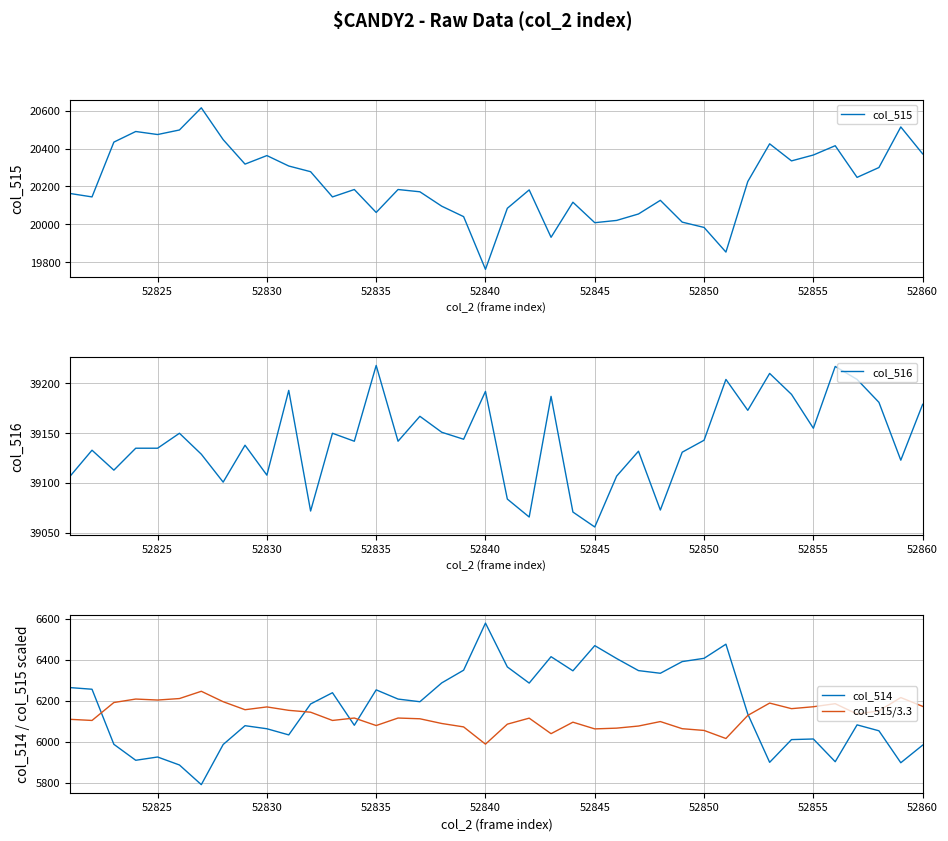

Reading left to right, list all the values displayed in this chart.

col_515: 20163.0	20145.0	20434.0	20490.0	20474.0	20498.0	20615.0	20447.0	20318.0	20363.0	20308.0	20278.0	20145.0	20184.0	20063.0	20184.0	20172.0	20096.0	20041.0	19763.0	20085.0	20182.0	19932.0	20117.0	20009.0	20021.0	20055.0	20127.0	20012.0	19984.0	19854.0	20226.0	20425.0	20335.0	20366.0	20415.0	20248.0	20300.0	20514.0	20372.0
col_516: 39107.0	39133.0	39113.0	39135.0	39135.0	39150.0	39129.0	39101.0	39138.0	39108.0	39193.0	39072.0	39150.0	39142.0	39218.0	39142.0	39167.0	39151.0	39144.0	39192.0	39084.0	39066.0	39187.0	39071.0	39056.0	39107.0	39132.0	39073.0	39131.0	39143.0	39204.0	39173.0	39210.0	39189.0	39155.0	39217.0	39204.0	39181.0	39123.0	39179.0
col_514: 6265.0	6257.0	5988.0	5910.0	5926.0	5887.0	5791.0	5987.0	6079.0	6064.0	6034.0	6185.0	6240.0	6081.0	6254.0	6209.0	6196.0	6288.0	6350.0	6580.0	6366.0	6287.0	6416.0	6347.0	6470.0	6407.0	6348.0	6335.0	6392.0	6408.0	6477.0	6136.0	5900.0	6011.0	6014.0	5903.0	6083.0	6054.0	5898.0	5984.0
col_515/3.3: 6110.0	6104.5	6192.1	6209.1	6204.2	6211.5	6247.0	6196.1	6157.0	6170.6	6153.9	6144.8	6104.5	6116.4	6079.7	6116.4	6112.7	6089.7	6073.0	5988.8	6086.4	6115.8	6040.0	6096.1	6063.3	6067.0	6077.3	6099.1	6064.2	6055.8	6016.4	6129.1	6189.4	6162.1	6171.5	6186.4	6135.8	6151.5	6216.4	6173.3